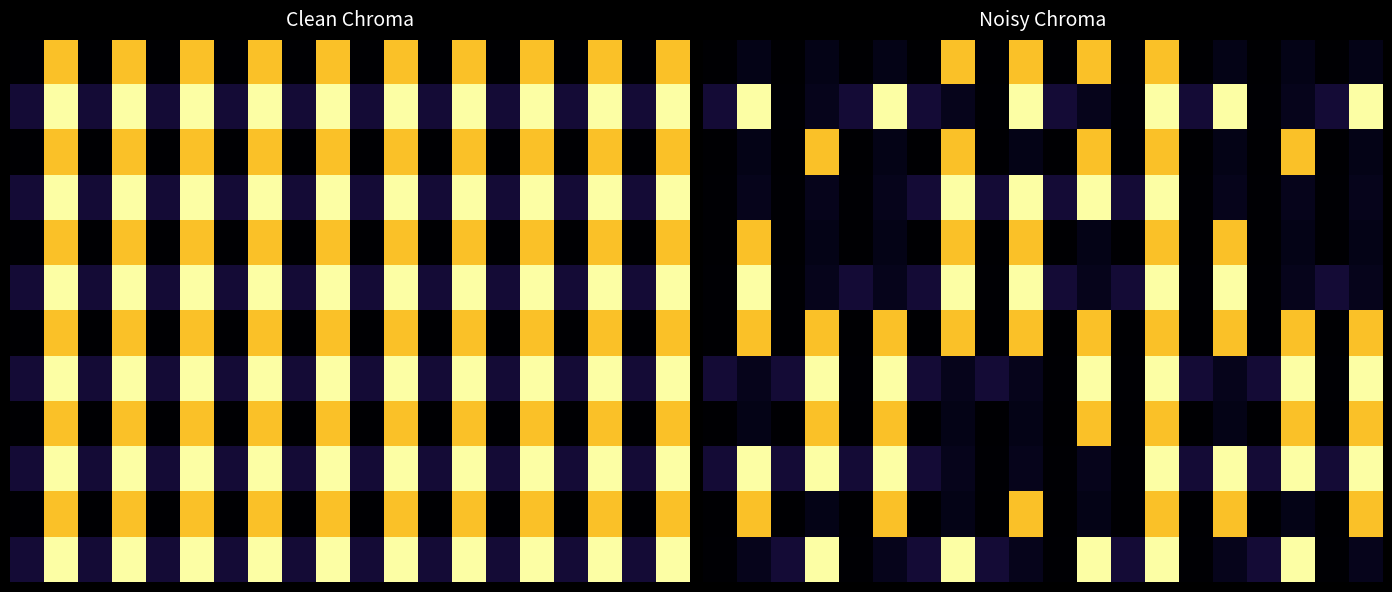

What is the difference between the maximum and minimum values in the 10 series?

0.9